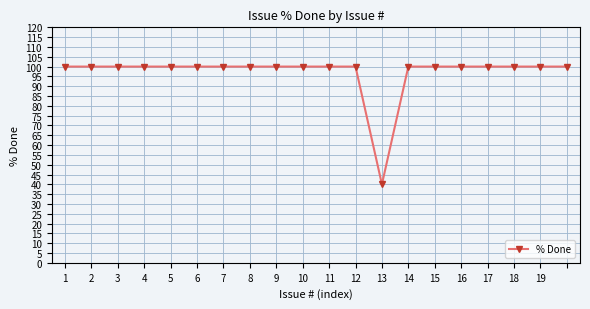

Is this an area chart (filled region under the line)?

No